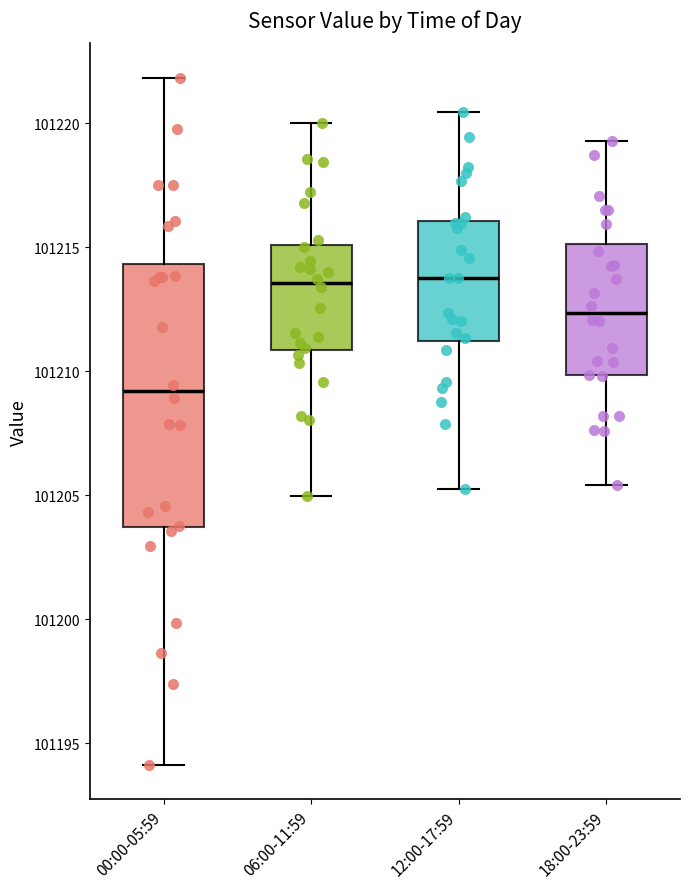

Reading left to right, transcribe this box plot: for each box, give where its median line is, the range the box spans, and where its two whiskers end, as read against the y-axis. The values are not printed on the chart, so give them approximately, as read against the axis.

00:00-05:59: median 101209.0, box 101203.5 to 101214.5, whiskers 101194.0 to 101222.0
06:00-11:59: median 101213.5, box 101211.0 to 101215.0, whiskers 101205.0 to 101220.0
12:00-17:59: median 101214.0, box 101211.0 to 101216.0, whiskers 101205.5 to 101220.5
18:00-23:59: median 101212.5, box 101210.0 to 101215.0, whiskers 101205.5 to 101219.5